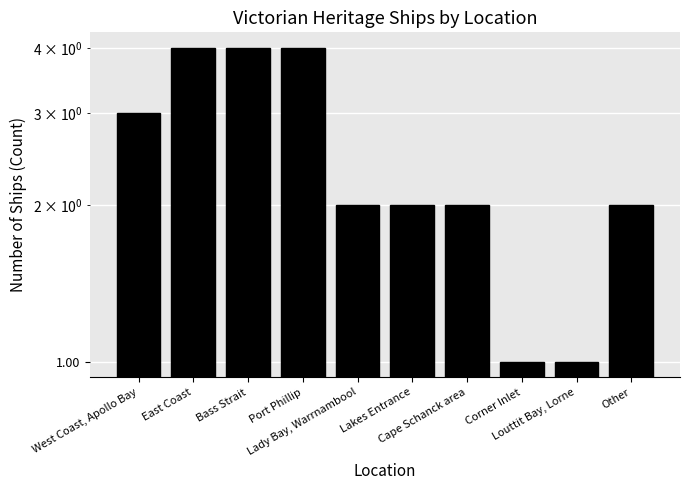

How many categories are shown in the chart?

10